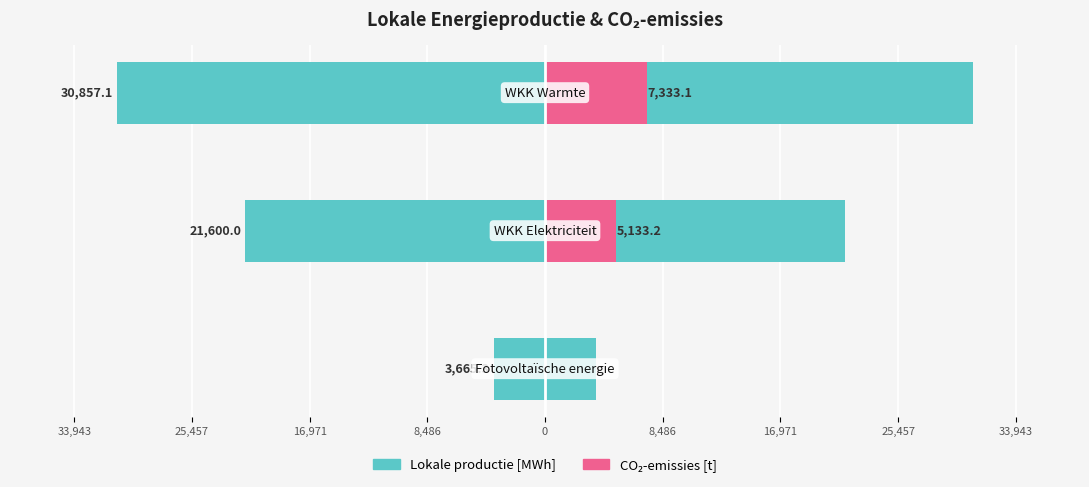

Which series has the largest range (max minus min)?

Lokale productie [MWh]